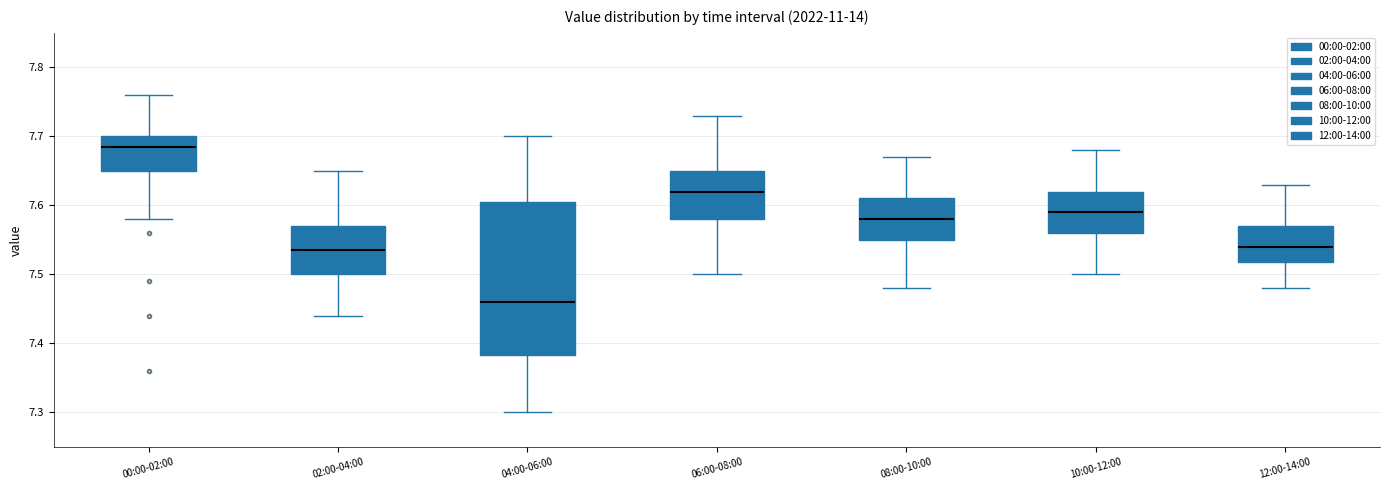

Which box has the highest median line?

00:00-02:00